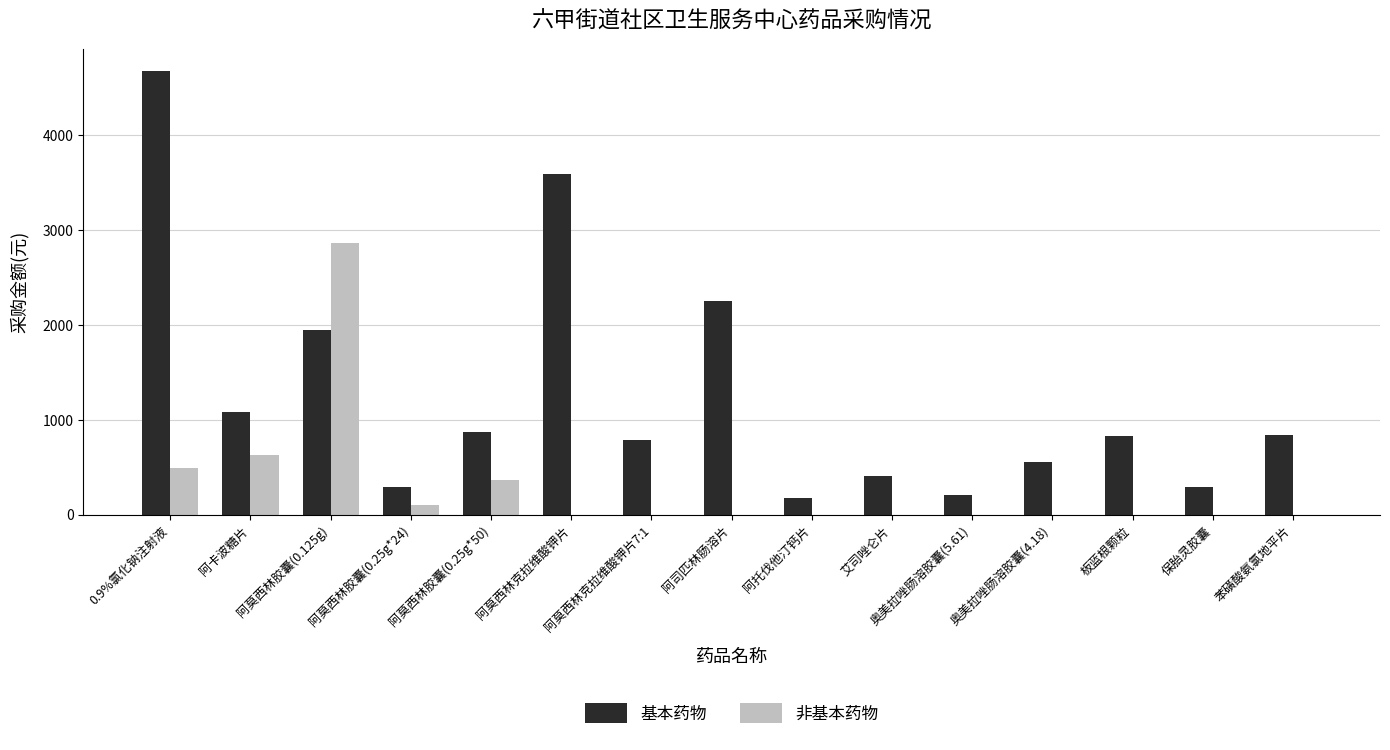

Are the bars horizontal?

No